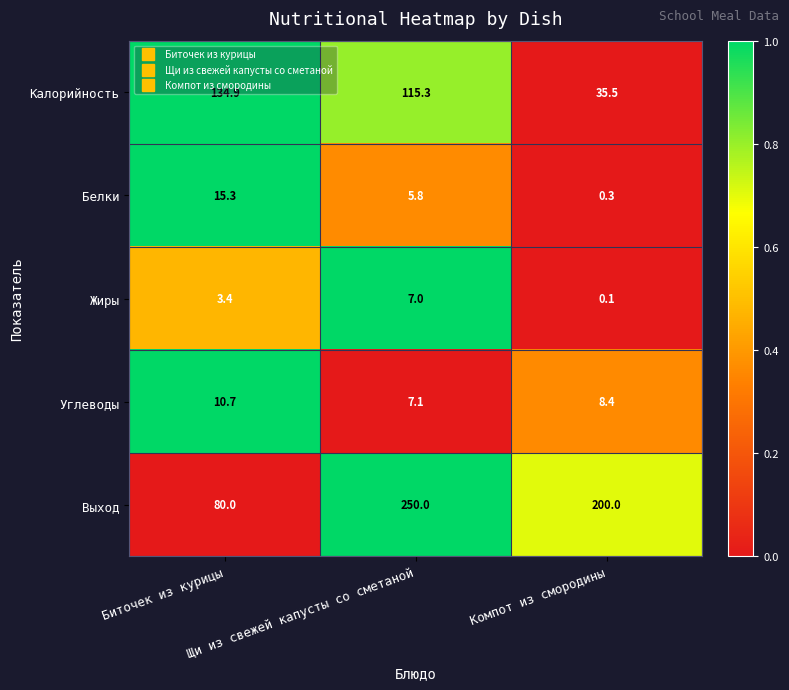

How many Выход values are between 80 and 250?

3